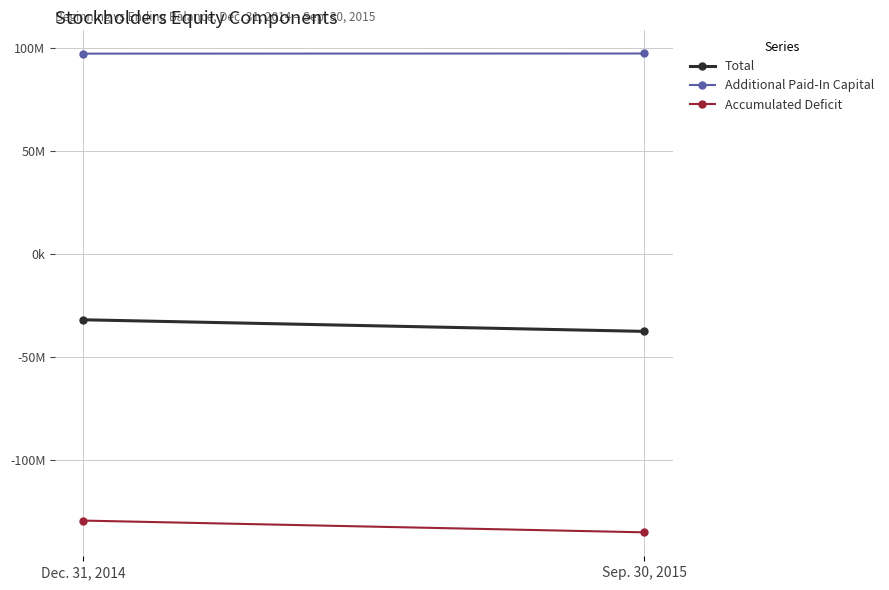

What is the sum of all Additional Paid-In Capital values?

194970673